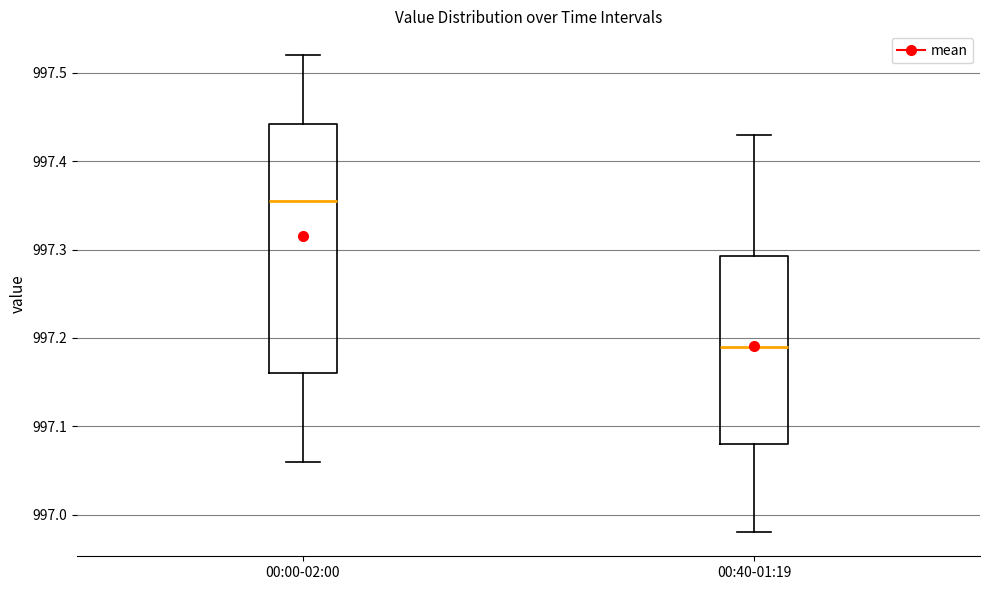

Which box has the highest median line?

00:00-02:00